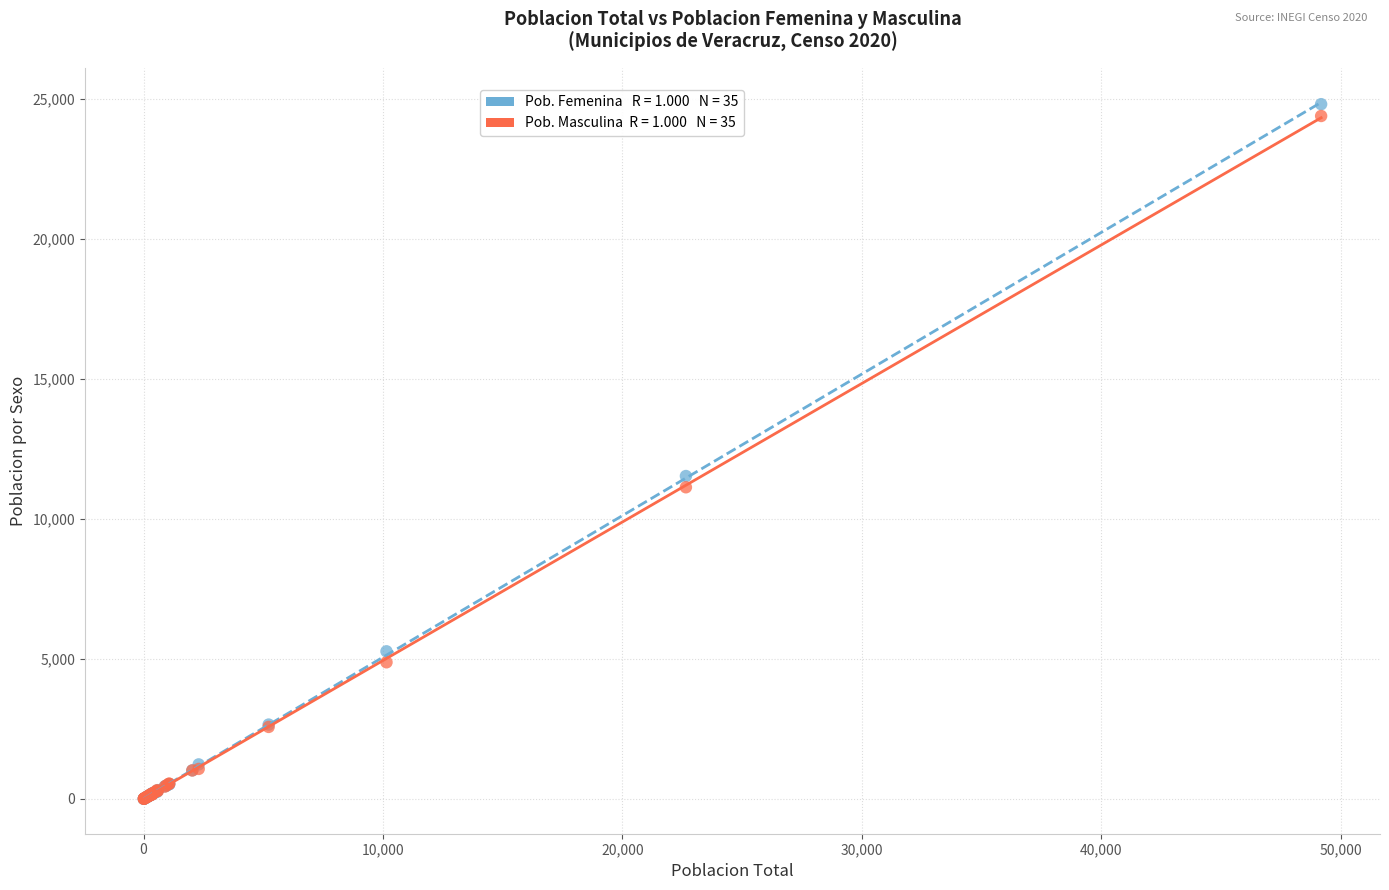

Across all series, what Y value is closest to 12402?

11526